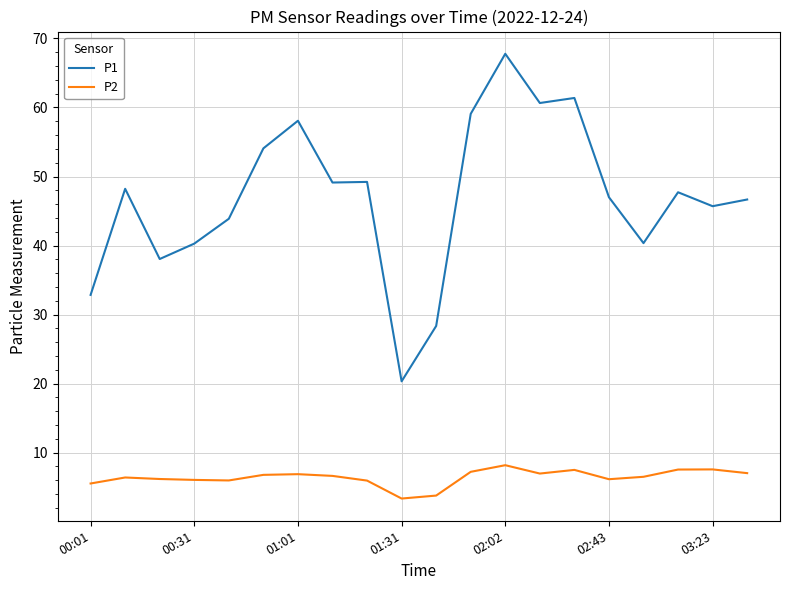

List the series in order of their peak value, highest first.

P1, P2